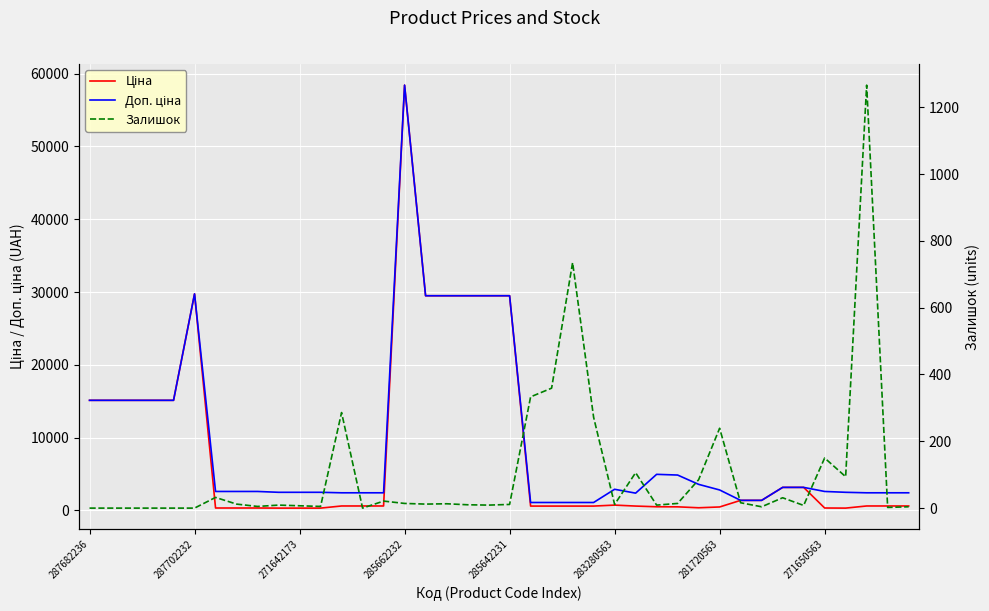

How many times do Ціна and Доп. ціна cross each other?

2